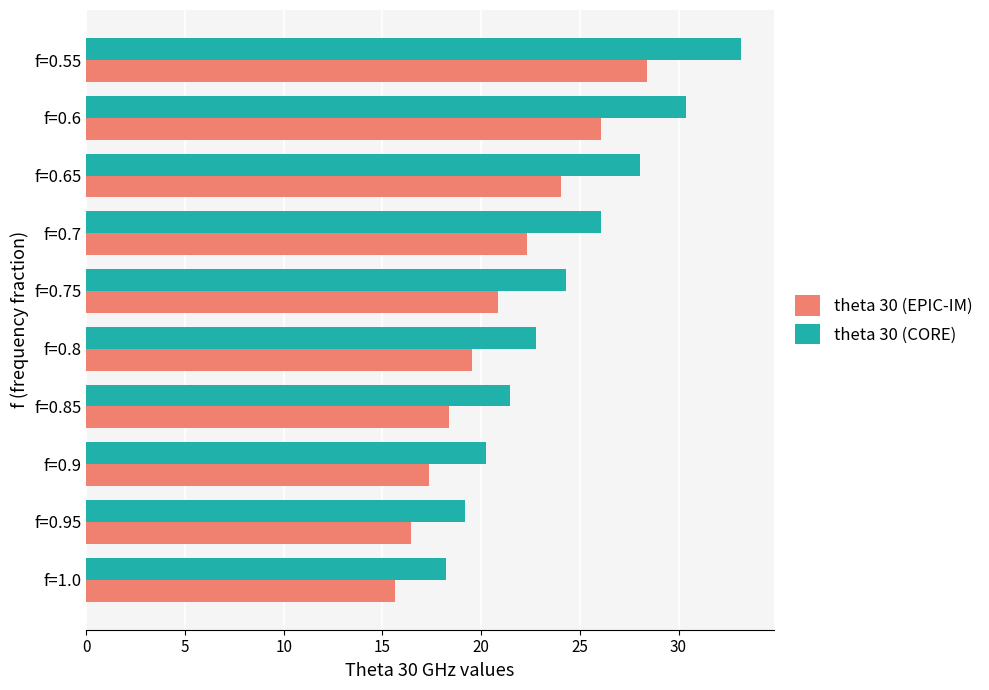

What is the difference between the highest and lowest values at f=0.65?

4.0